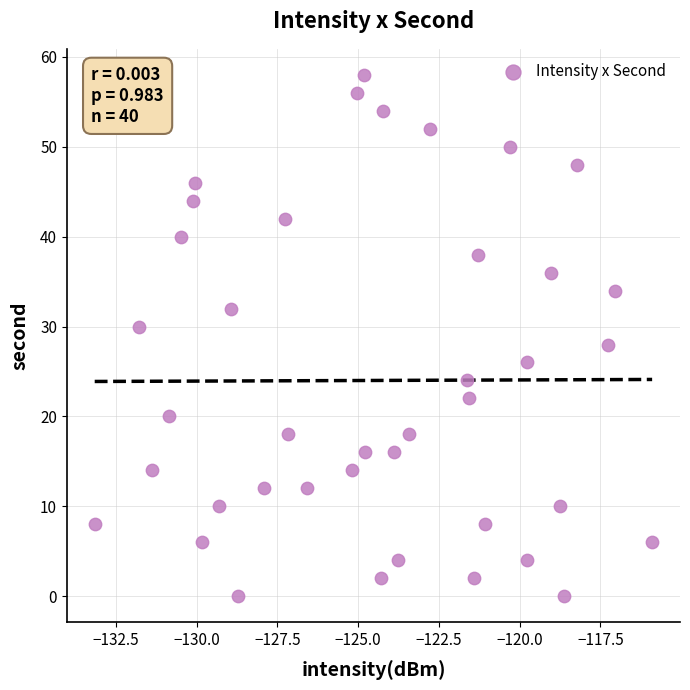

What is the range of Y values (max minus min)?

58